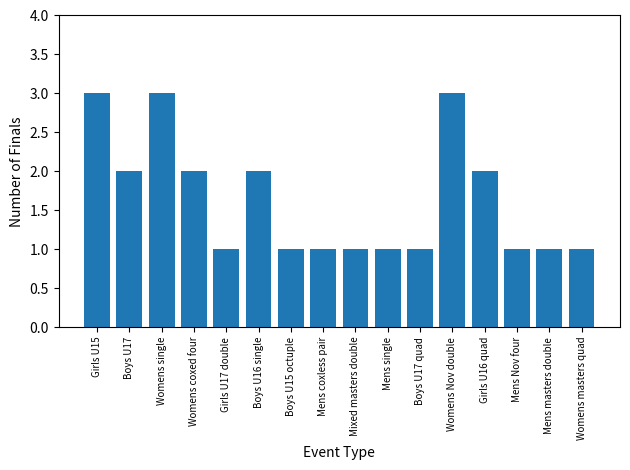

What is the maximum value shown in the chart?

3